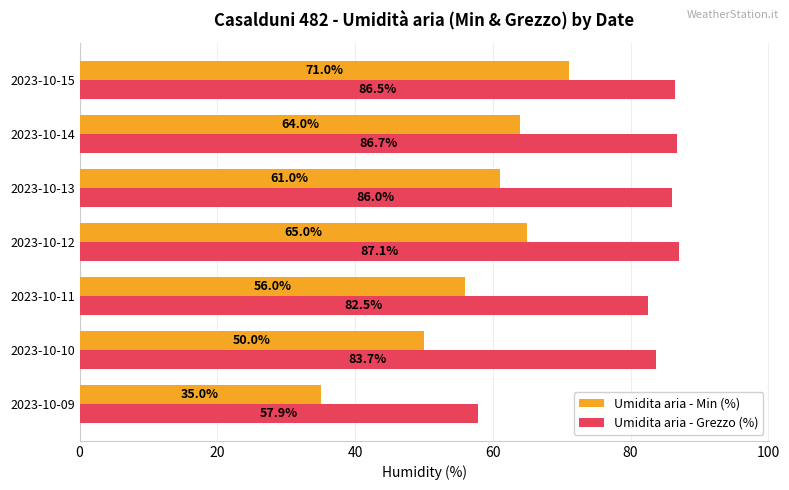

What is the sum of all Umidita aria - Grezzo (%) values?

570.4